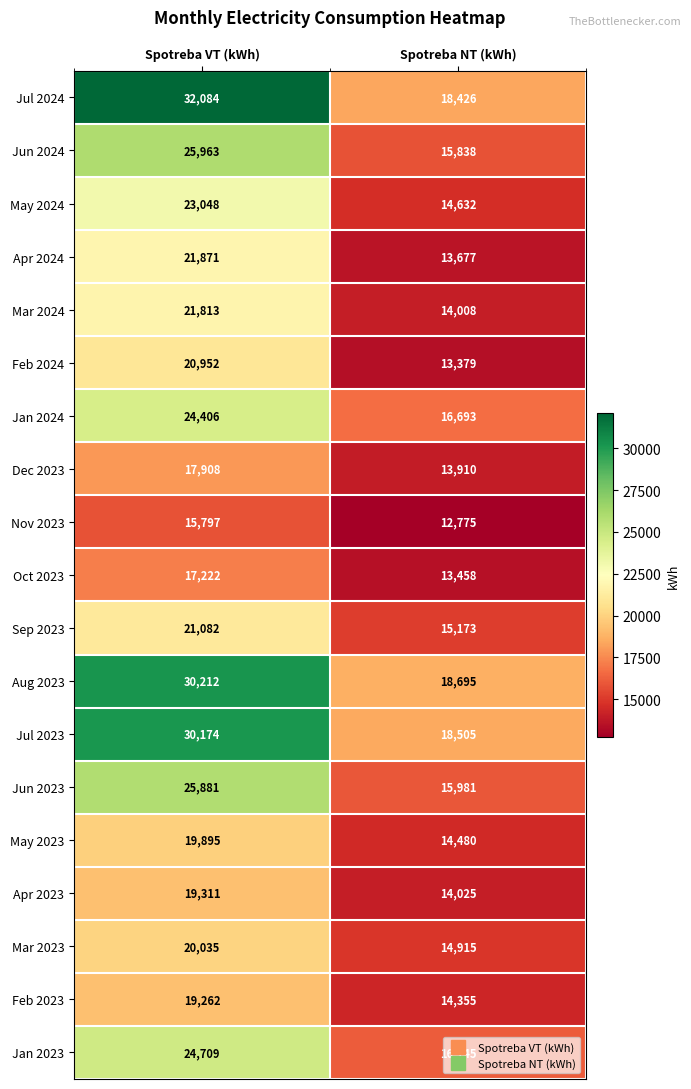

At how many categories does at least one series exceed 24096?

1